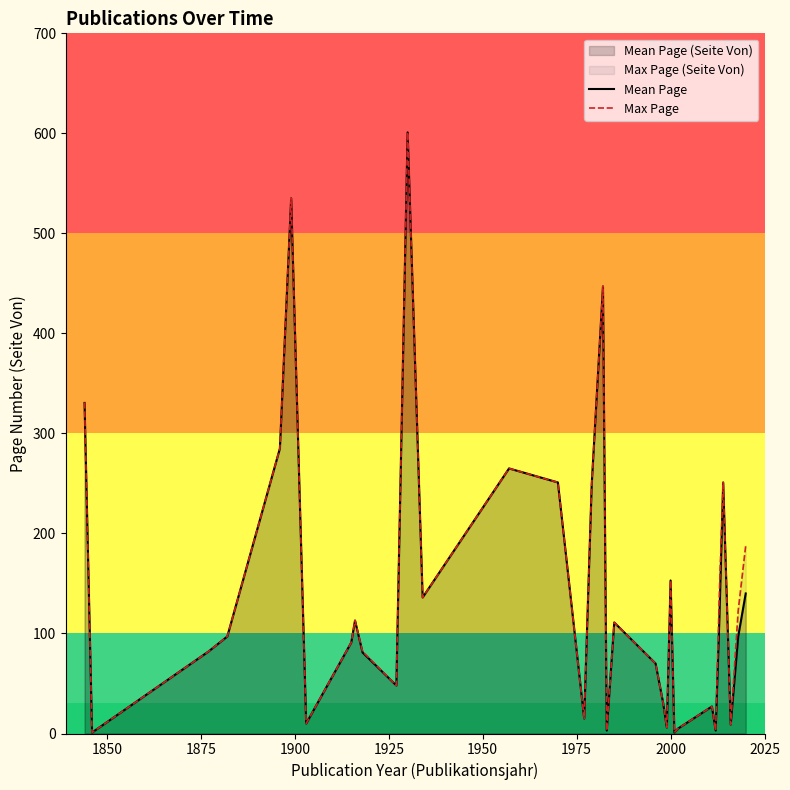

What is the maximum value shown in the chart?

601.0